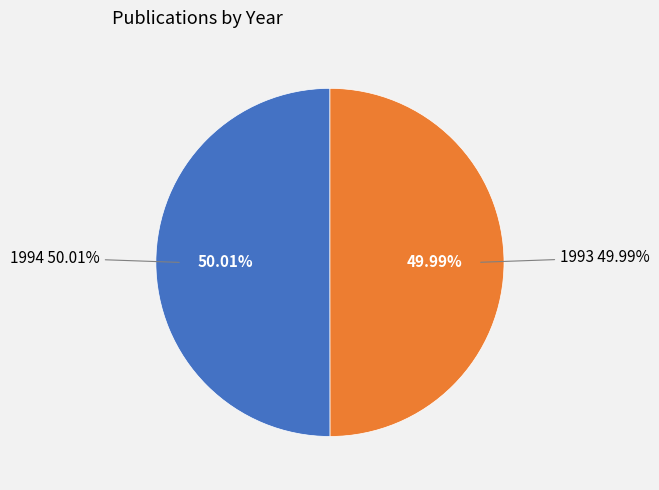

Count the number of slices in the pie.

2